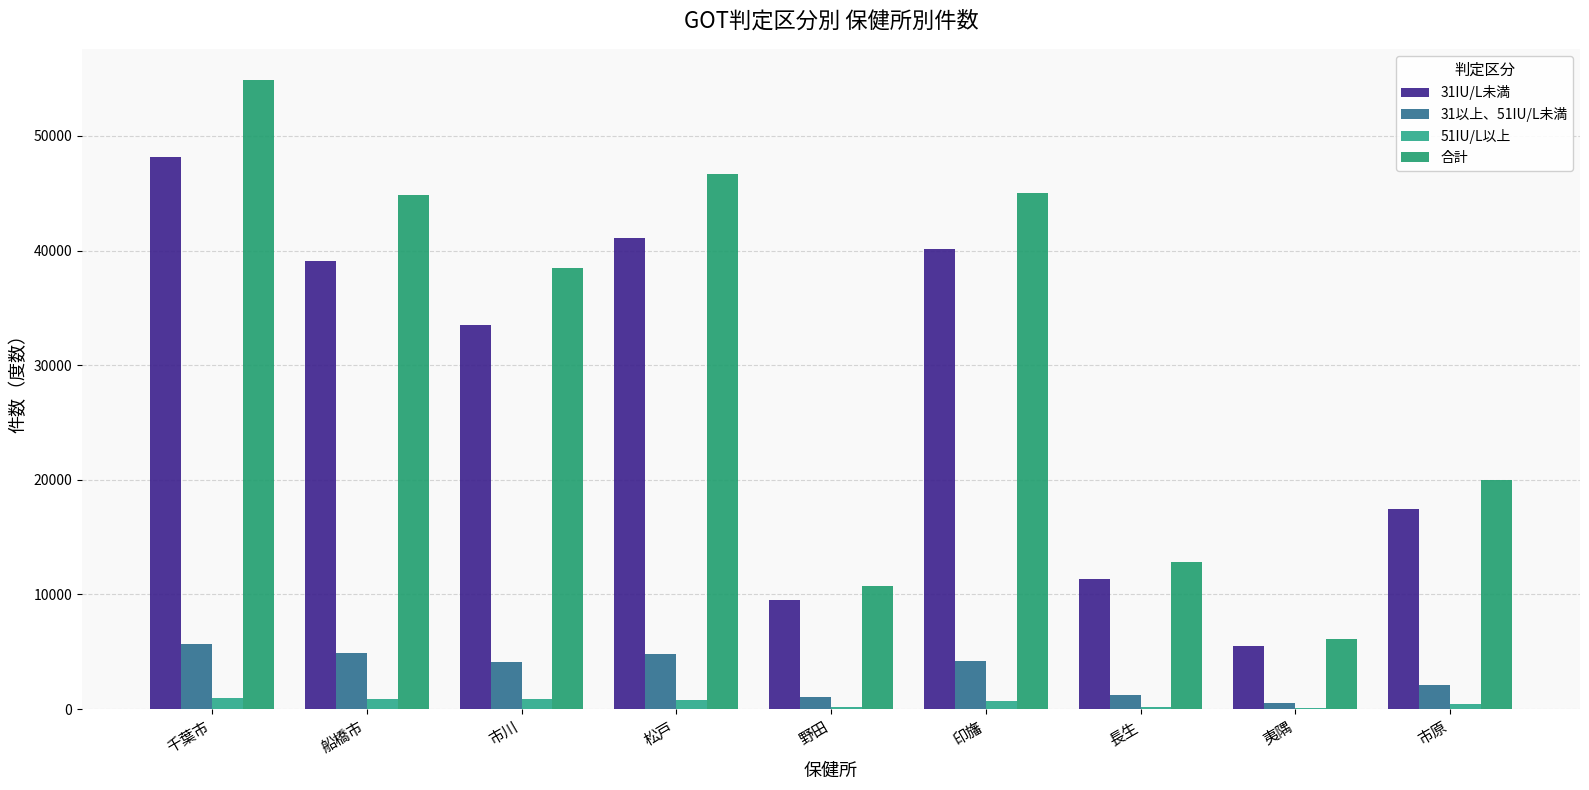

Which series changed the most between 野田 and 市原?

合計